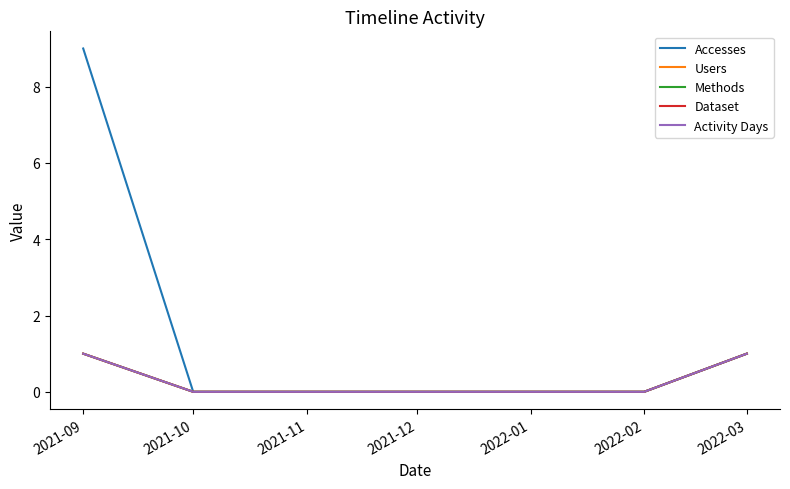

Rank the series at 2022-03 from highest to lowest value.

Accesses, Users, Methods, Dataset, Activity Days